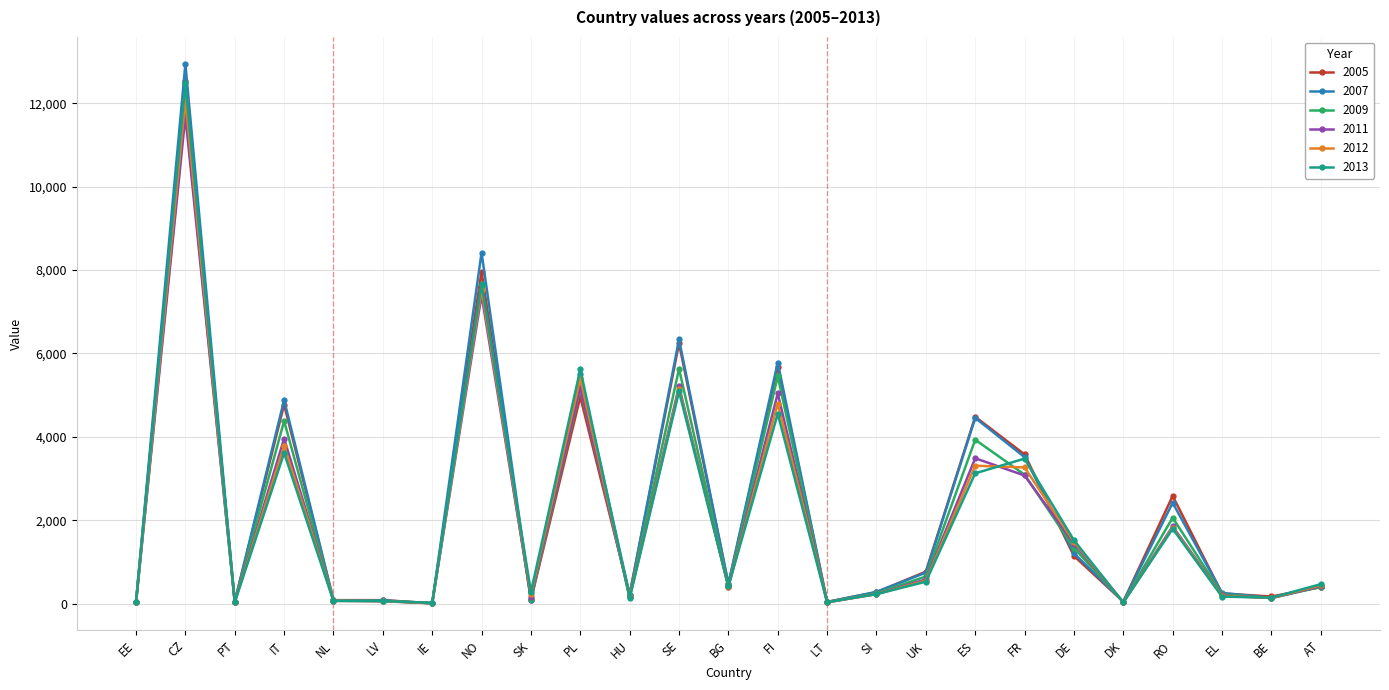

True or false: 2011 has a value of 3071 at FR.

True